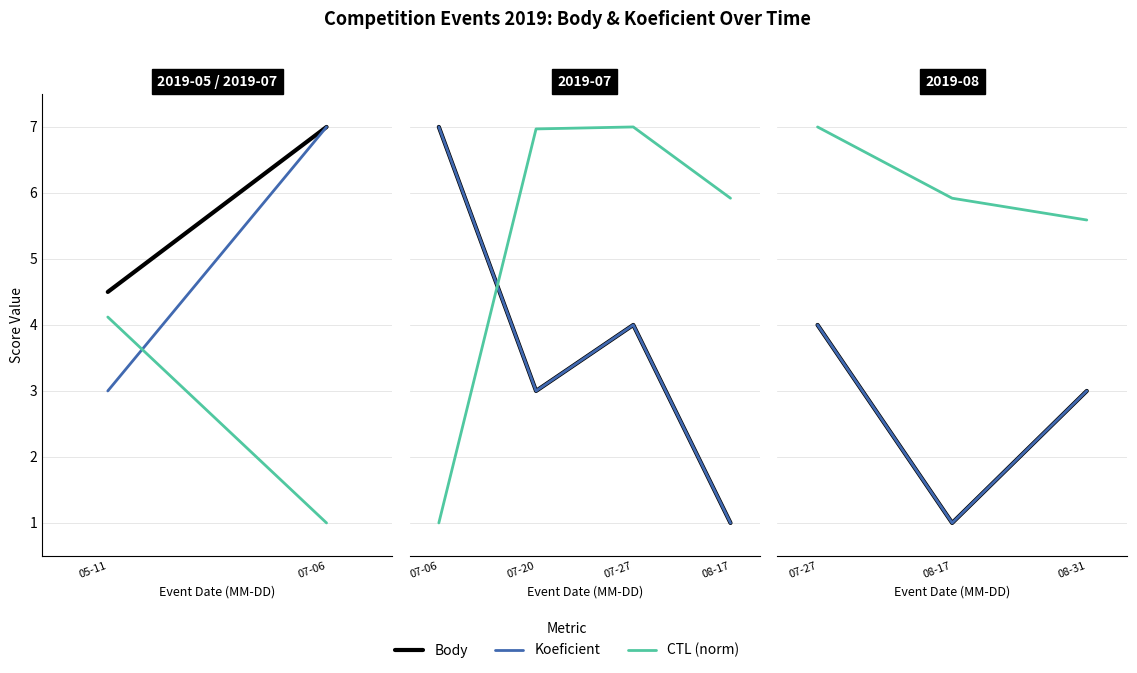

Which series has the widest spread of values?

Body